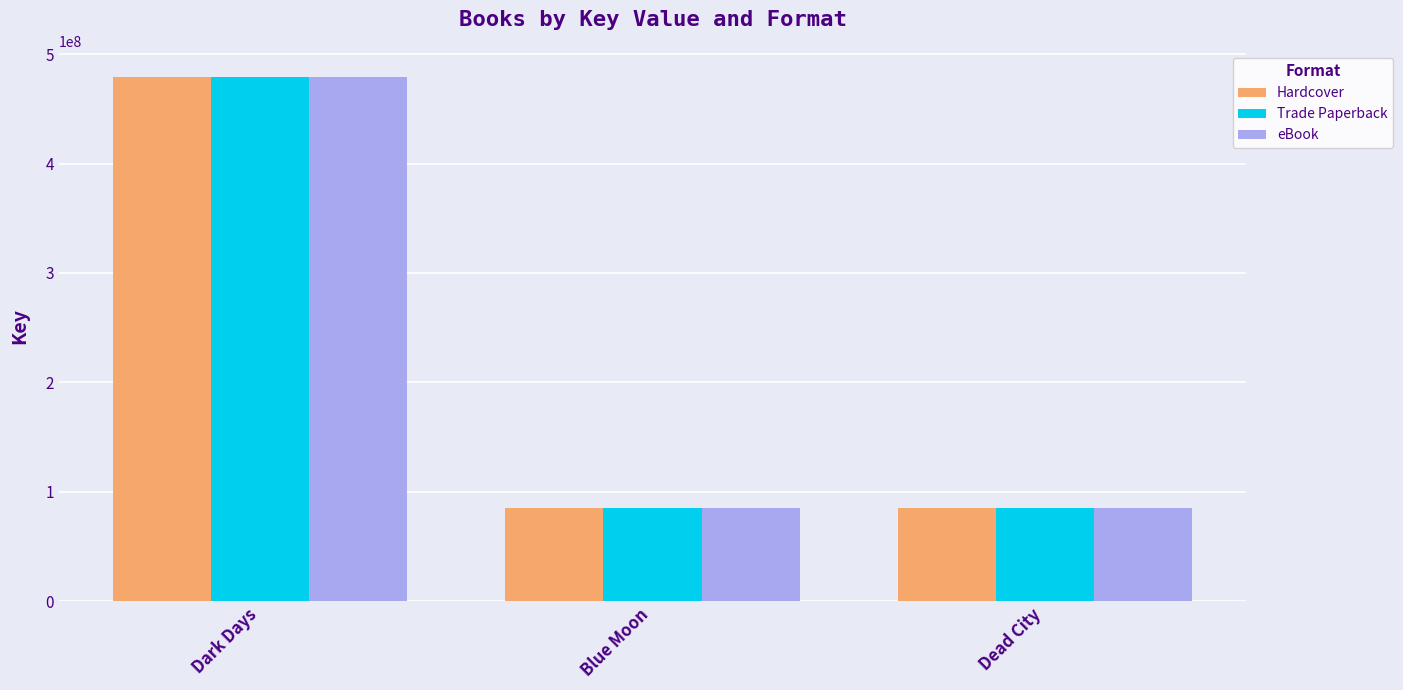

What is the difference between the Hardcover values at Dead City and Blue Moon?

1238